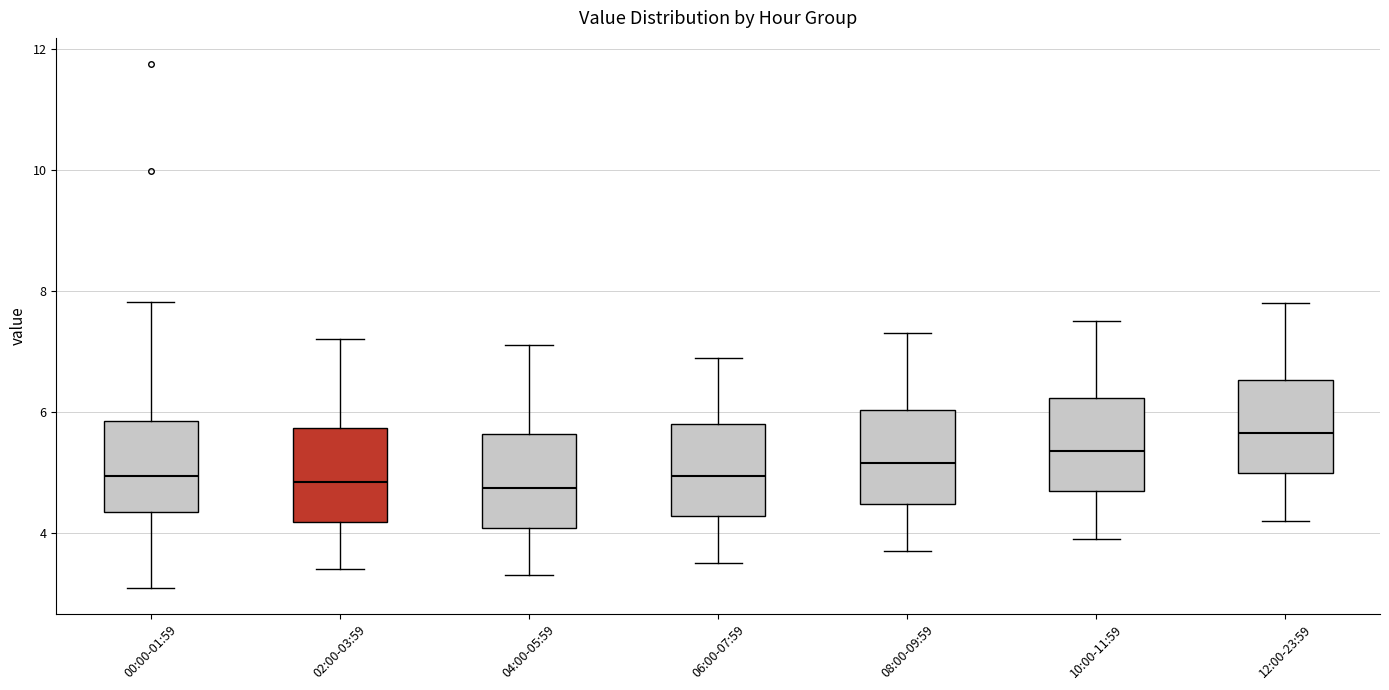

Reading left to right, read every box against the y-axis: the position of its median line, the range the box covers, and the ends of its whiskers. The values are not printed on the chart, so give them approximately, as read against the axis.

00:00-01:59: median 5.0, box 4.4 to 5.8, whiskers 3.2 to 7.8
02:00-03:59: median 4.8, box 4.2 to 5.8, whiskers 3.4 to 7.2
04:00-05:59: median 4.8, box 4.0 to 5.6, whiskers 3.4 to 7.2
06:00-07:59: median 5.0, box 4.2 to 5.8, whiskers 3.6 to 7.0
08:00-09:59: median 5.2, box 4.4 to 6.0, whiskers 3.8 to 7.4
10:00-11:59: median 5.4, box 4.6 to 6.2, whiskers 4.0 to 7.6
12:00-23:59: median 5.6, box 5.0 to 6.6, whiskers 4.2 to 7.8